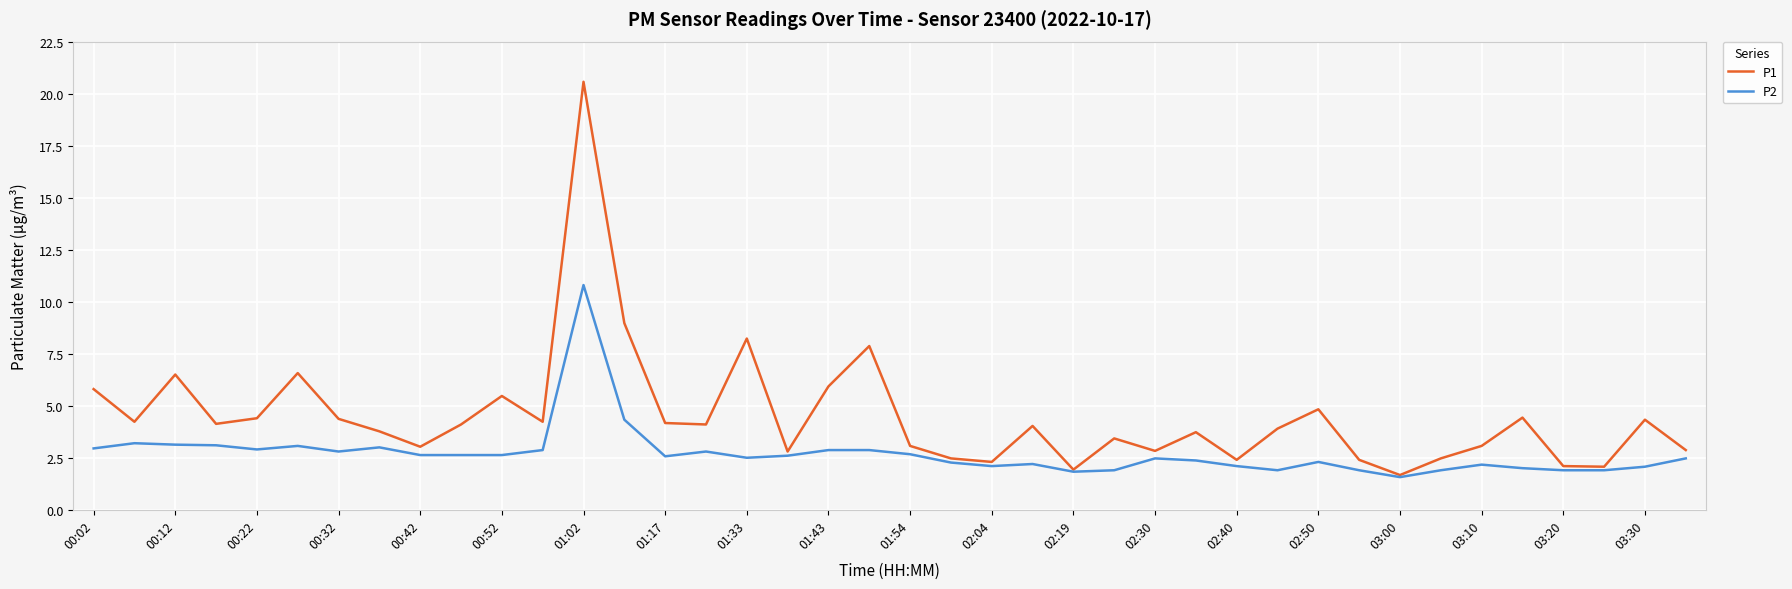

Which series has the largest range (max minus min)?

P1